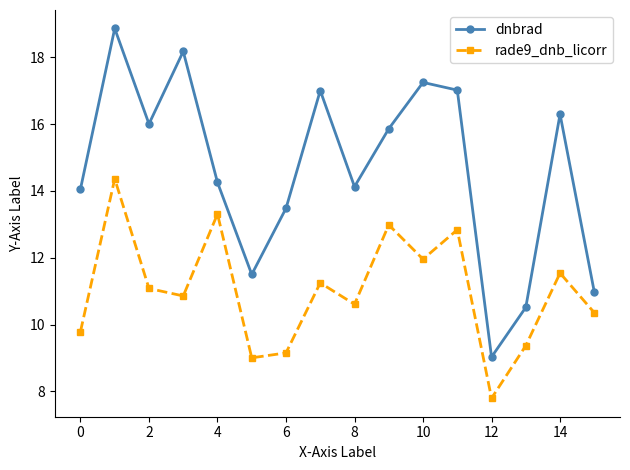

Rank the series by their maximum value, from lowest to highest.

rade9_dnb_licorr, dnbrad